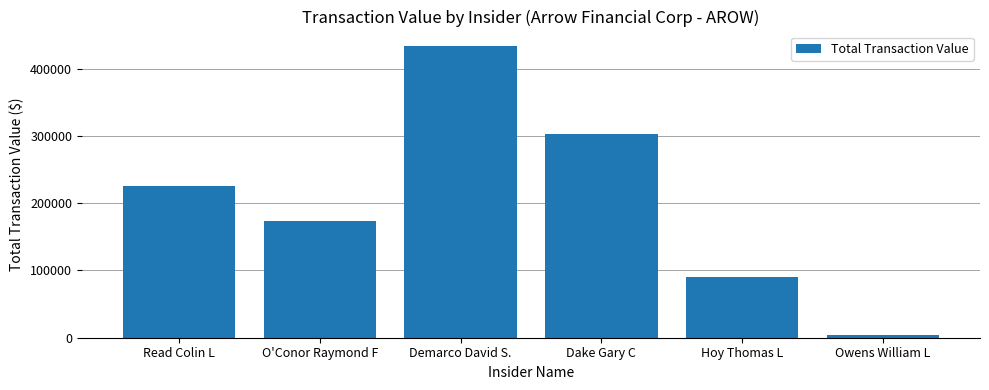

What is the minimum value shown in the chart?

4091